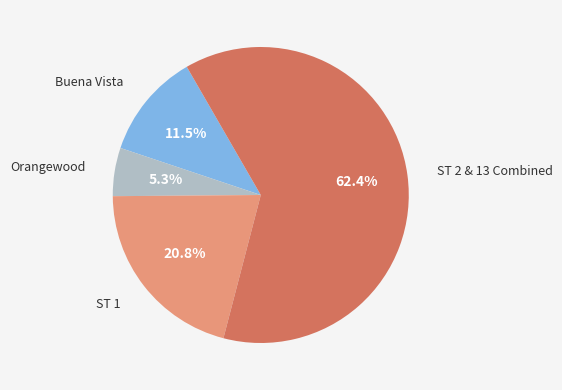

Is there a majority slice in this chart?

Yes